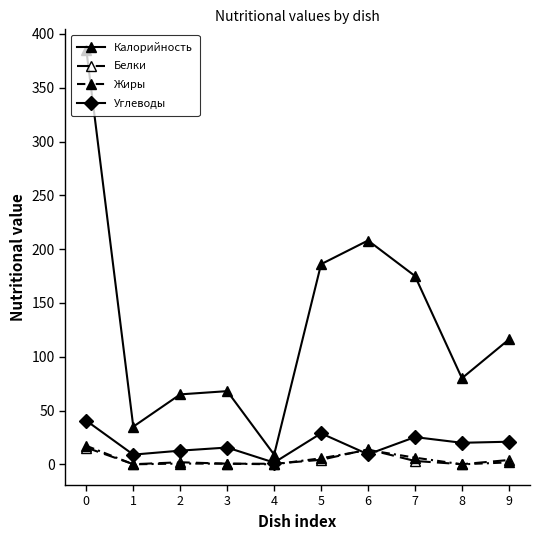

The value of Жиры at 7 is 9.9. True or false?

False